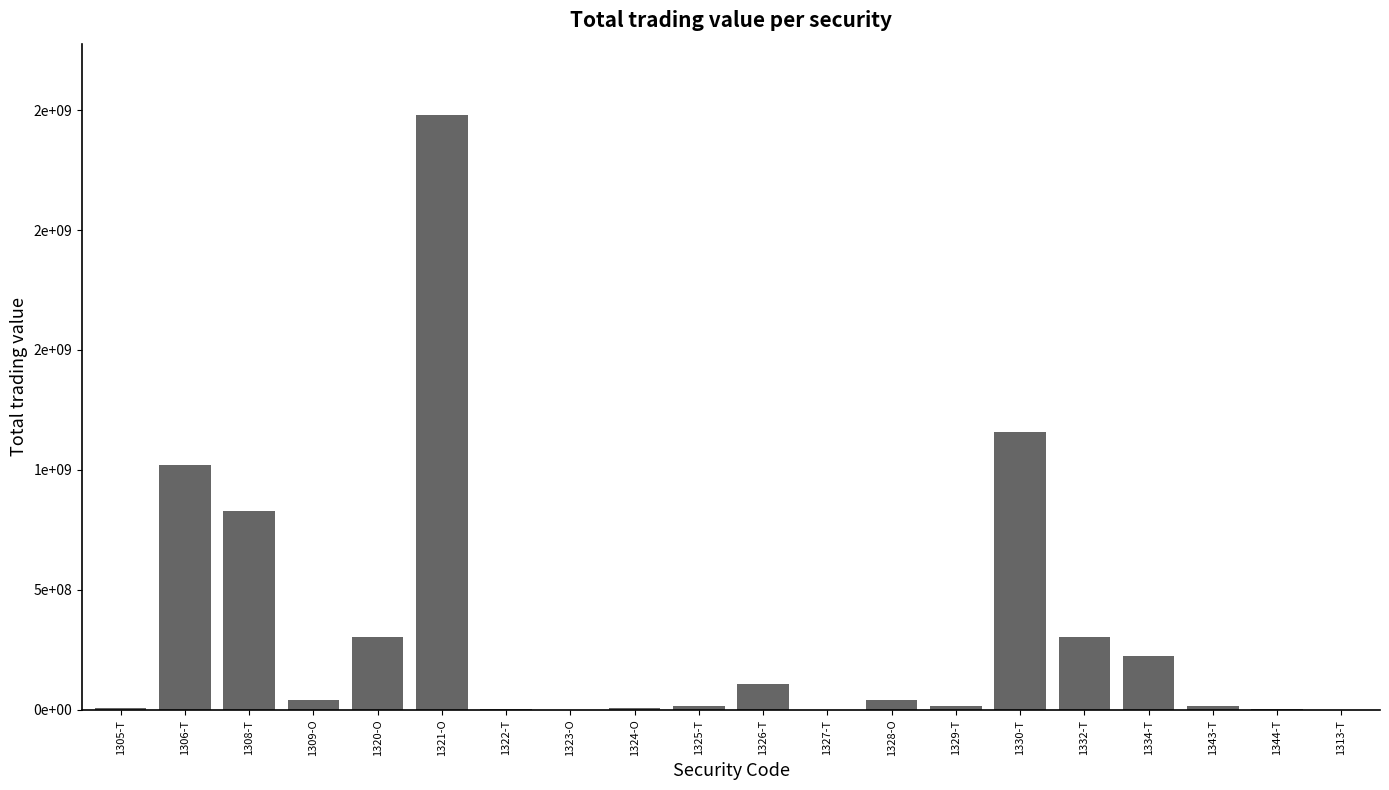

List the labels in order of value, smallest first.

1323-O, 1313-T, 1327-T, 1322-T, 1344-T, 1324-O, 1305-T, 1329-T, 1325-T, 1343-T, 1309-O, 1328-O, 1326-T, 1334-T, 1320-O, 1332-T, 1308-T, 1306-T, 1330-T, 1321-O